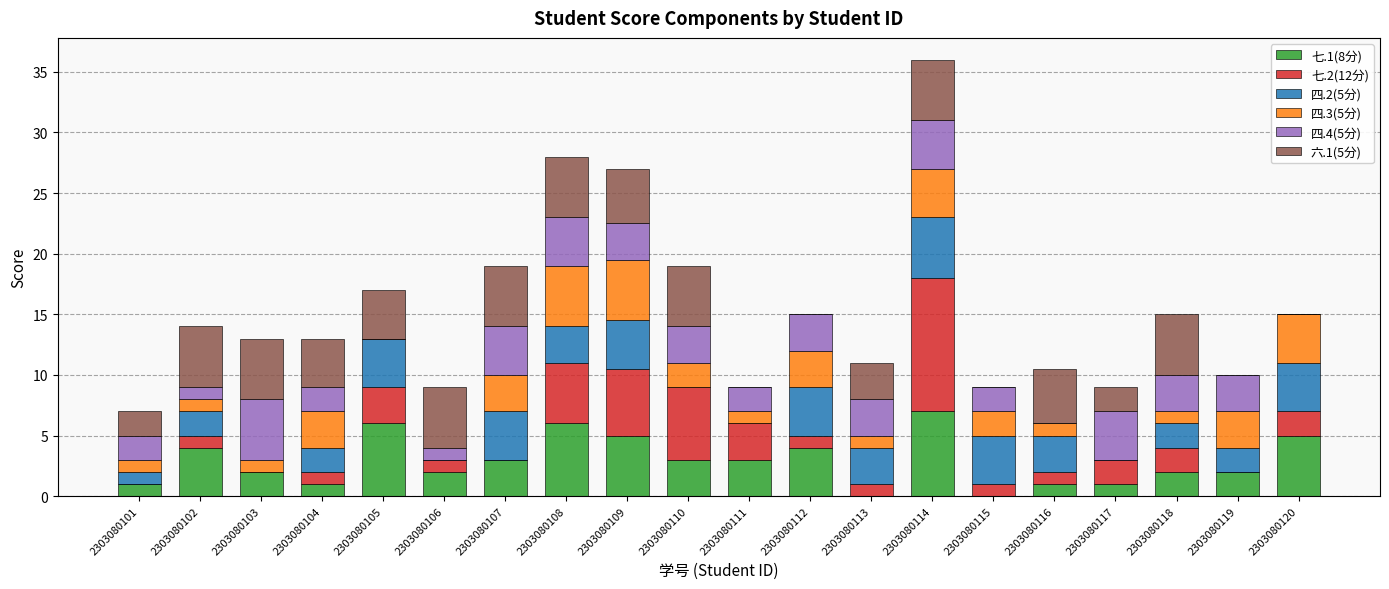

What is the maximum value for 七.1(8分)?

7.0